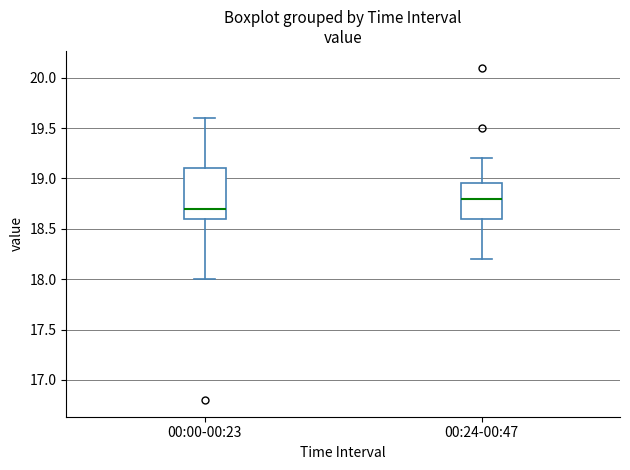

Reading left to right, read every box against the y-axis: the position of its median line, the range the box covers, and the ends of its whiskers. The values are not printed on the chart, so give them approximately, as read against the axis.

00:00-00:23: median 18.70, box 18.60 to 19.10, whiskers 18.00 to 19.60
00:24-00:47: median 18.80, box 18.60 to 18.95, whiskers 18.20 to 19.20